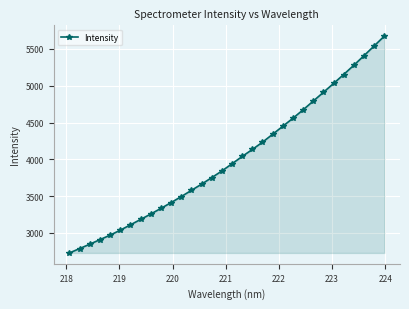

True or false: there are more than 2 points higher than both neighbors.

False